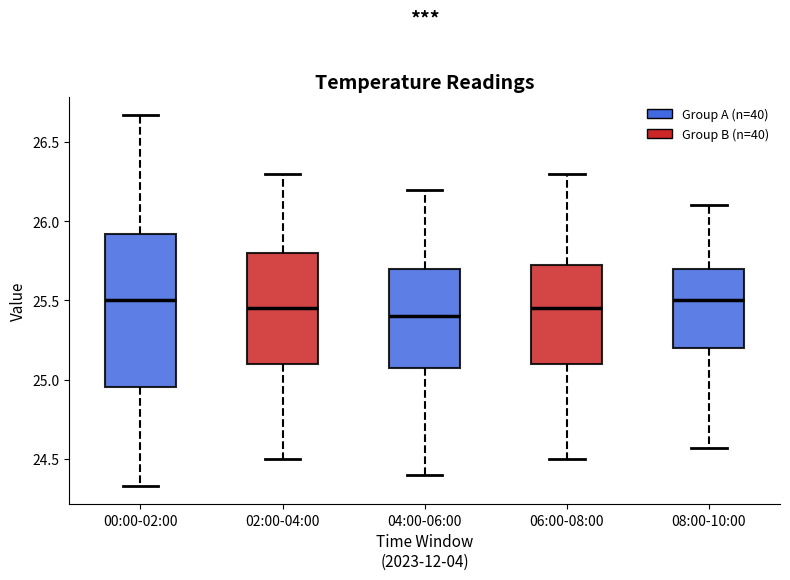

Which box is the tallest, from its lower edge to its upper edge?

00:00-02:00